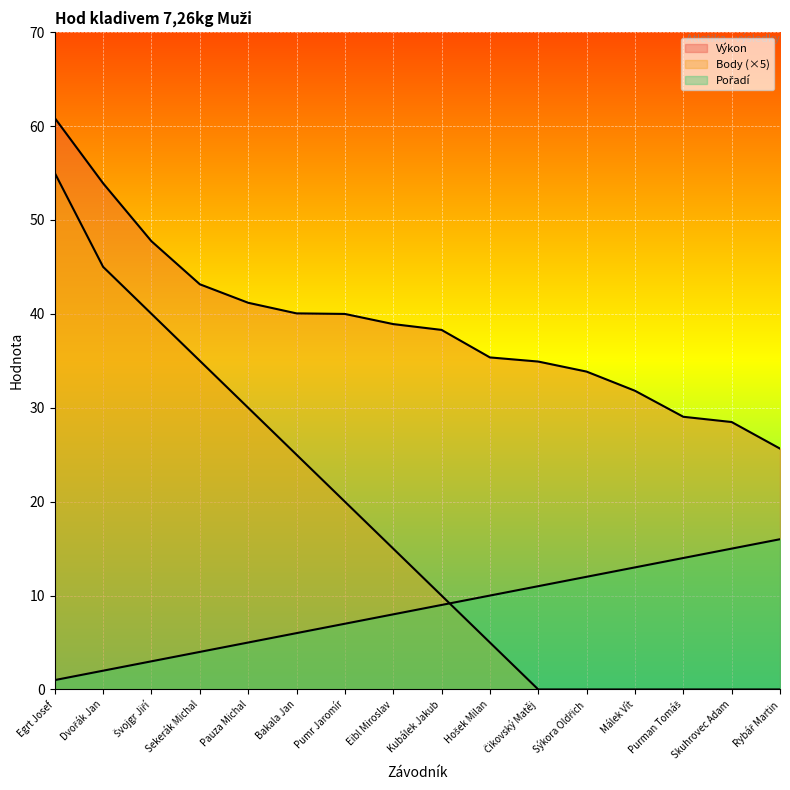

List the series in order of their peak value, highest first.

Výkon, Body, Pořadí